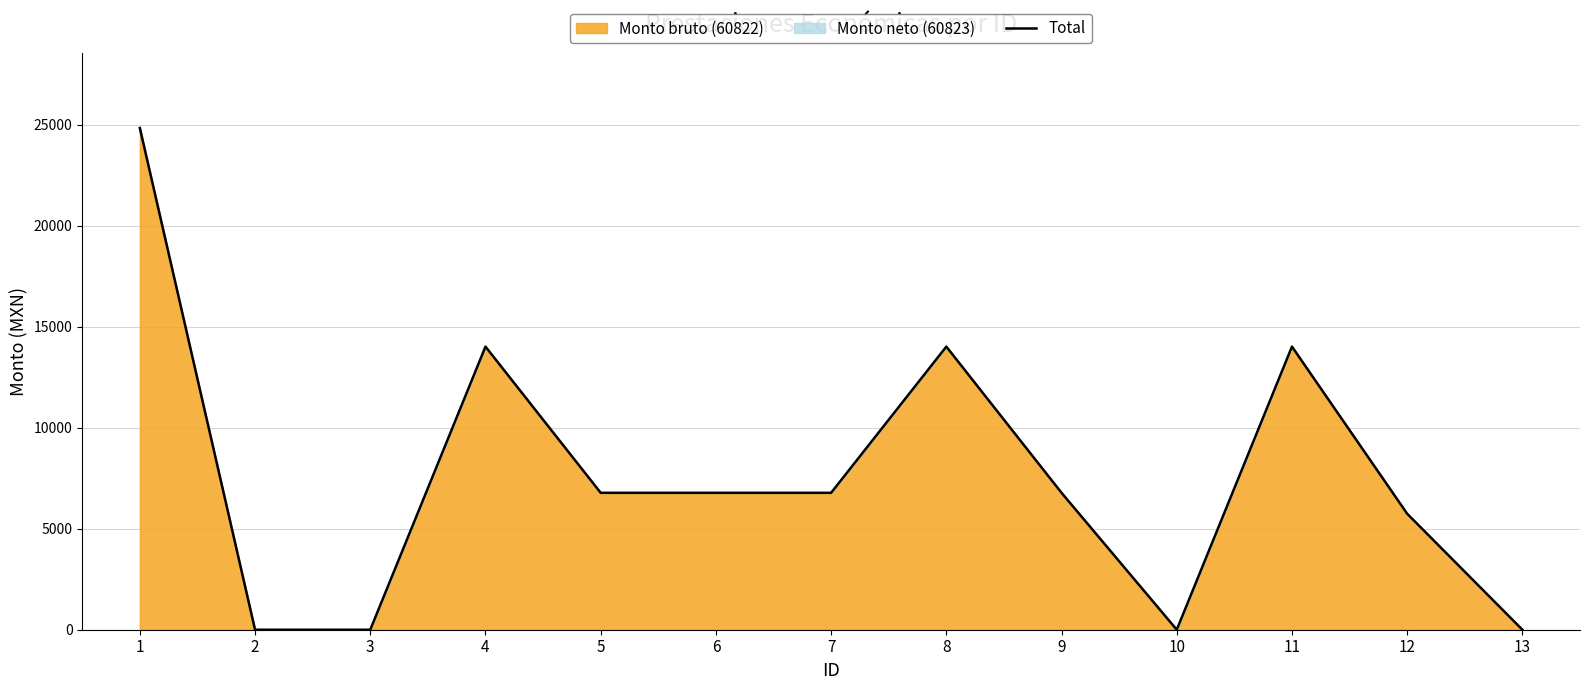

The chart shows a value of 6778.0 at 5. True or false?

True